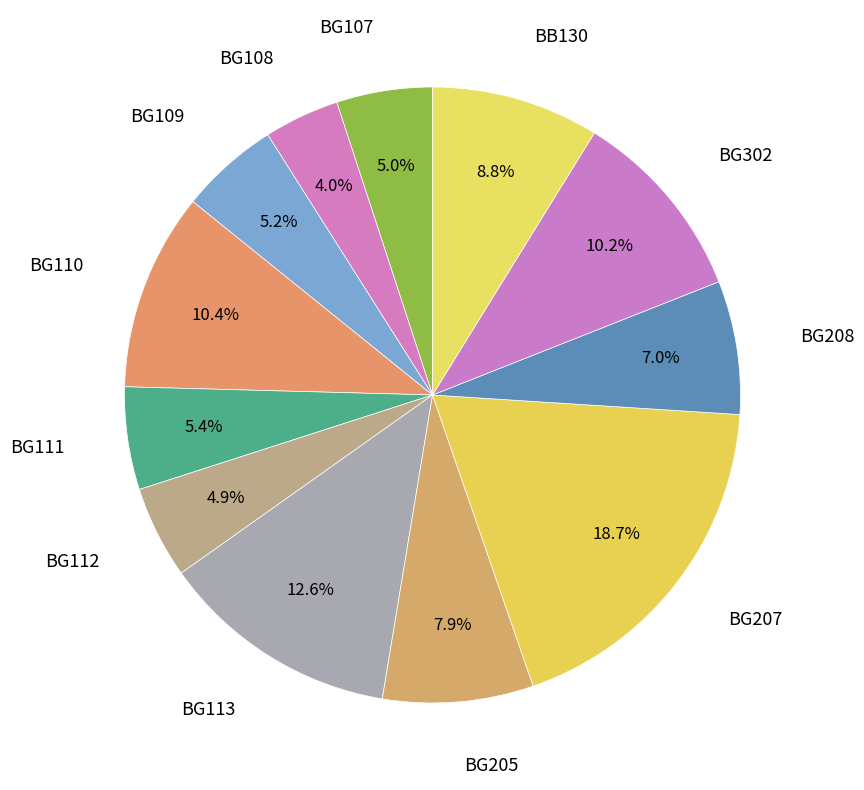

Which slice is the smallest?

BG108